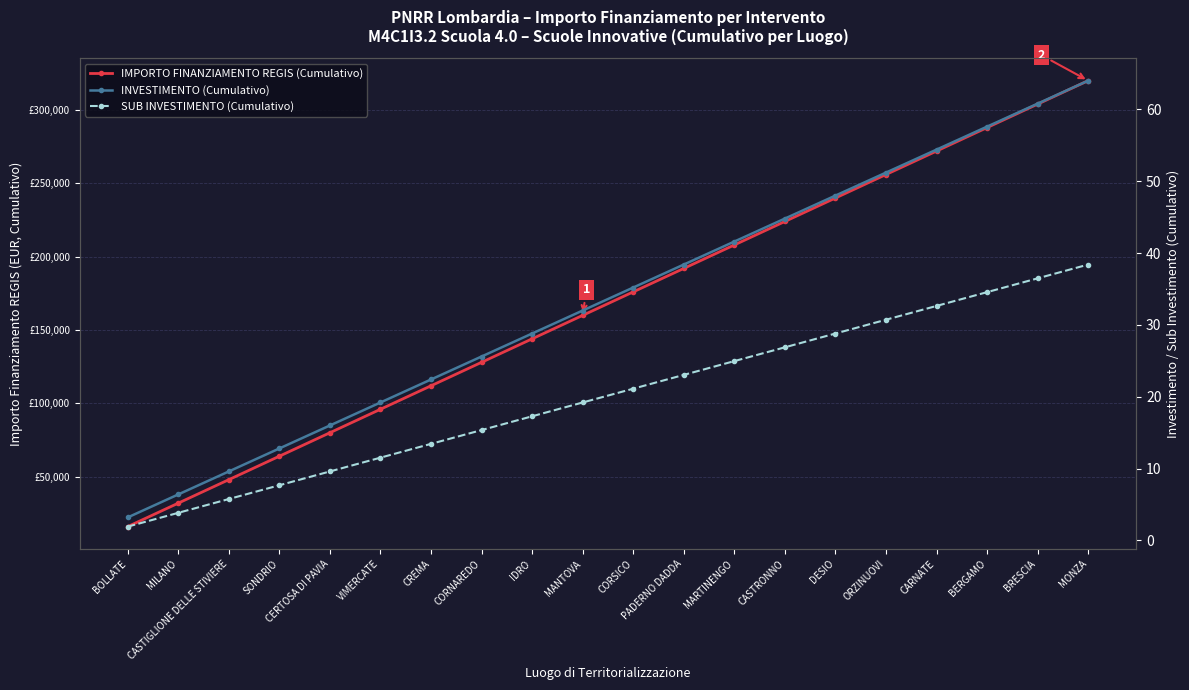

Rank the series by their maximum value, from lowest to highest.

SUB INVESTIMENTO (Cumulativo), INVESTIMENTO (Cumulativo), IMPORTO FINANZIAMENTO REGIS (Cumulativo)